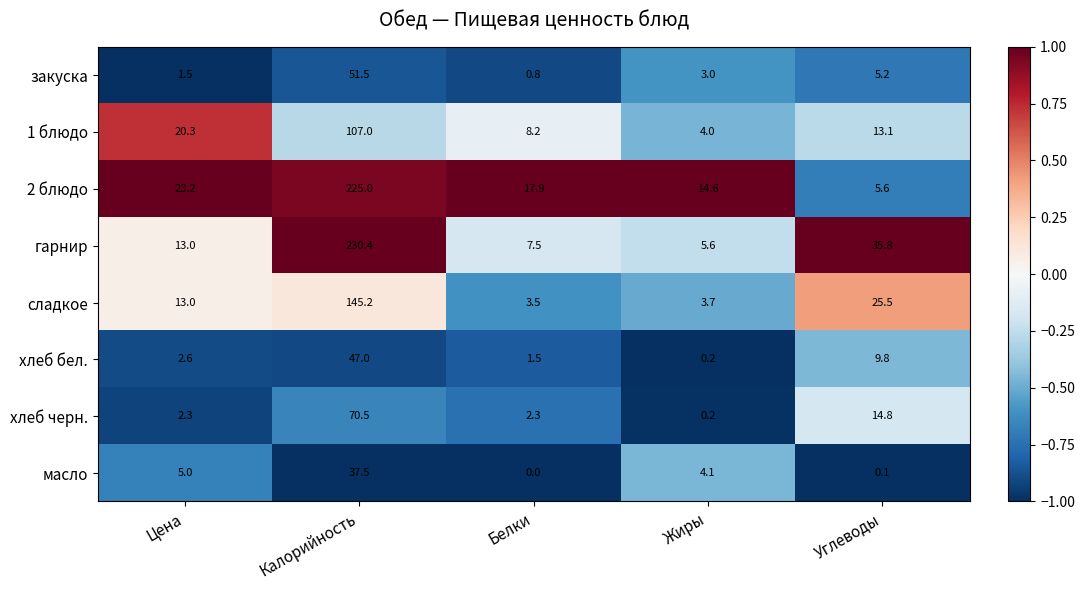

At which category is the sum across all series the highest?

Калорийность